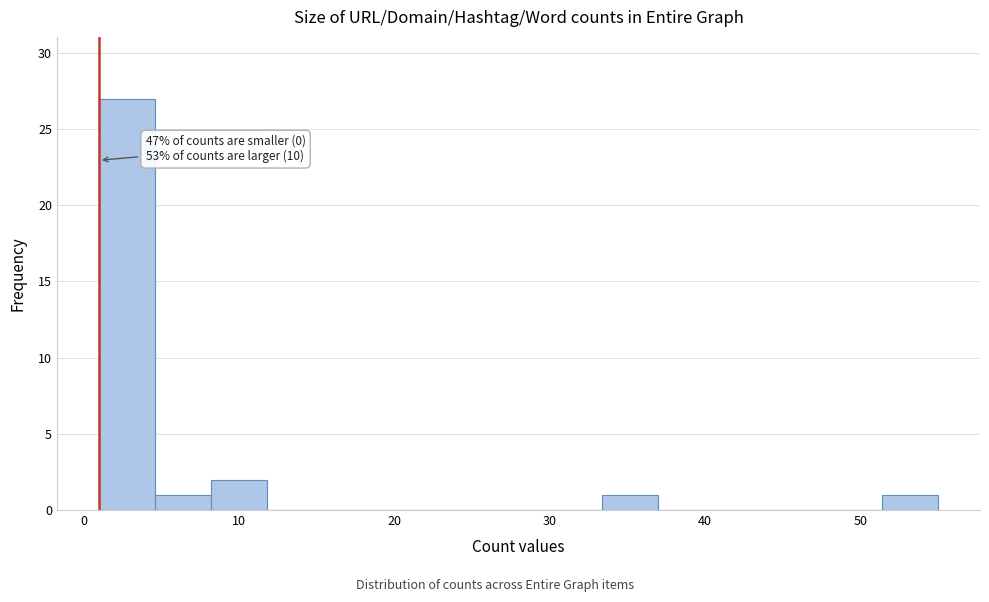

Around what value on the x-axis is the tallest bar? Give the approximate position of its centre, as read against the axis.

3